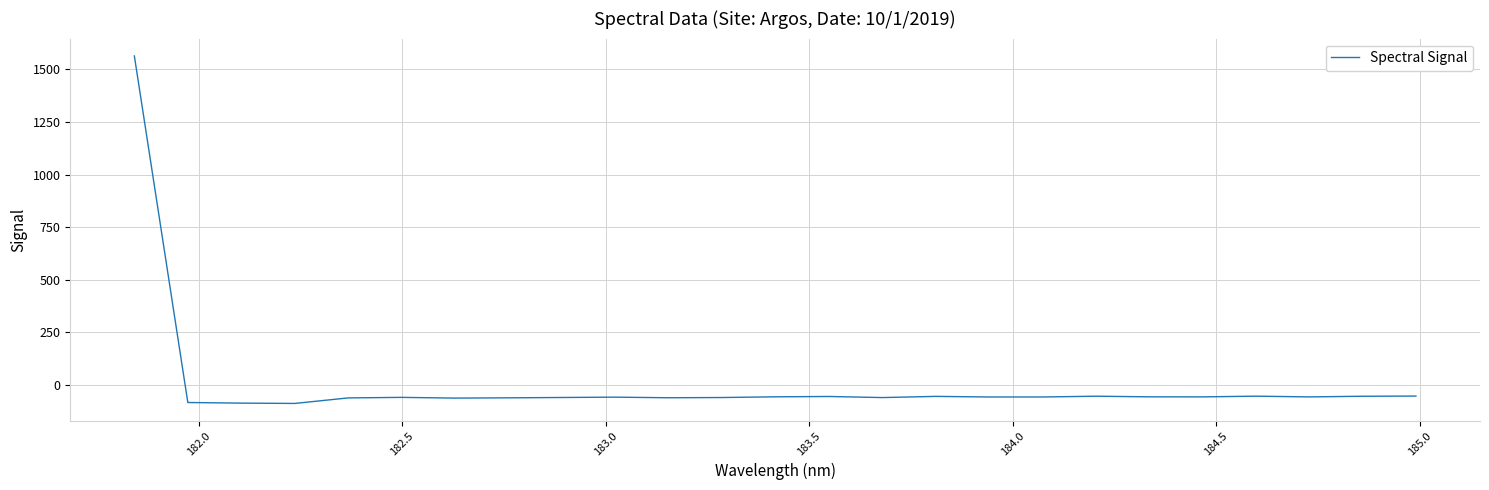

What is the maximum value shown in the chart?

1563.8